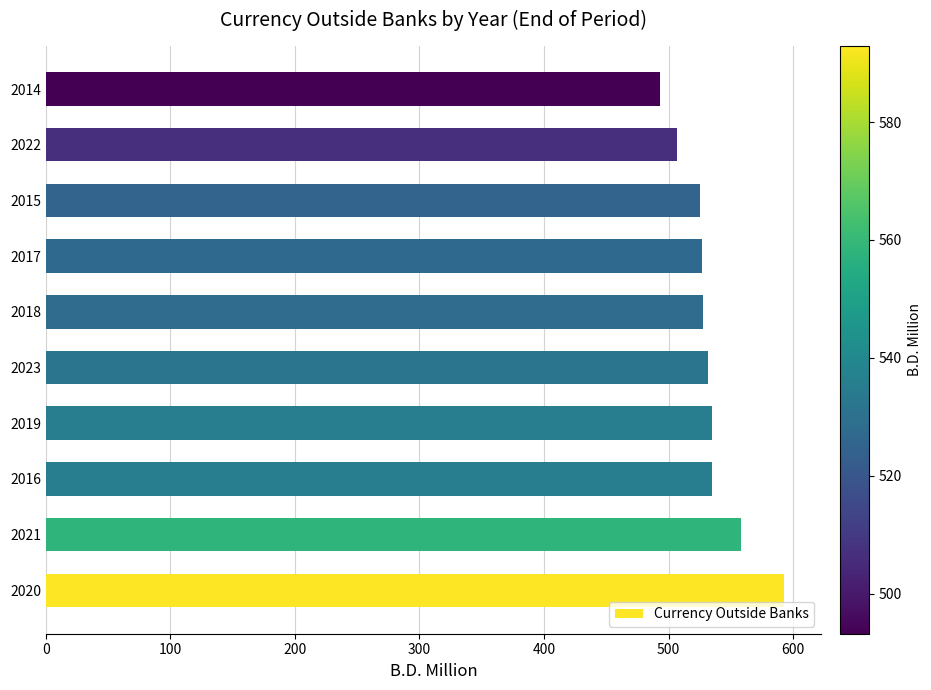

What is the difference between the second highest and minimum values?

64.8